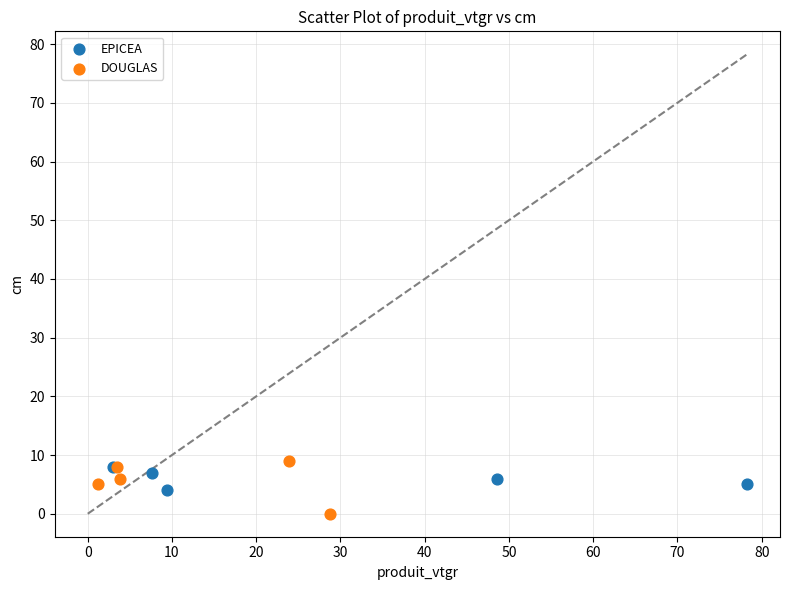

Which series has the largest Y range (max minus min)?

DOUGLAS